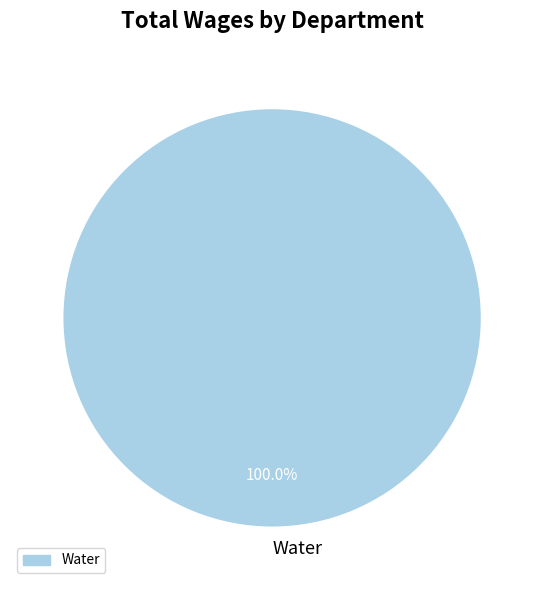

How many segments does this pie chart have?

1